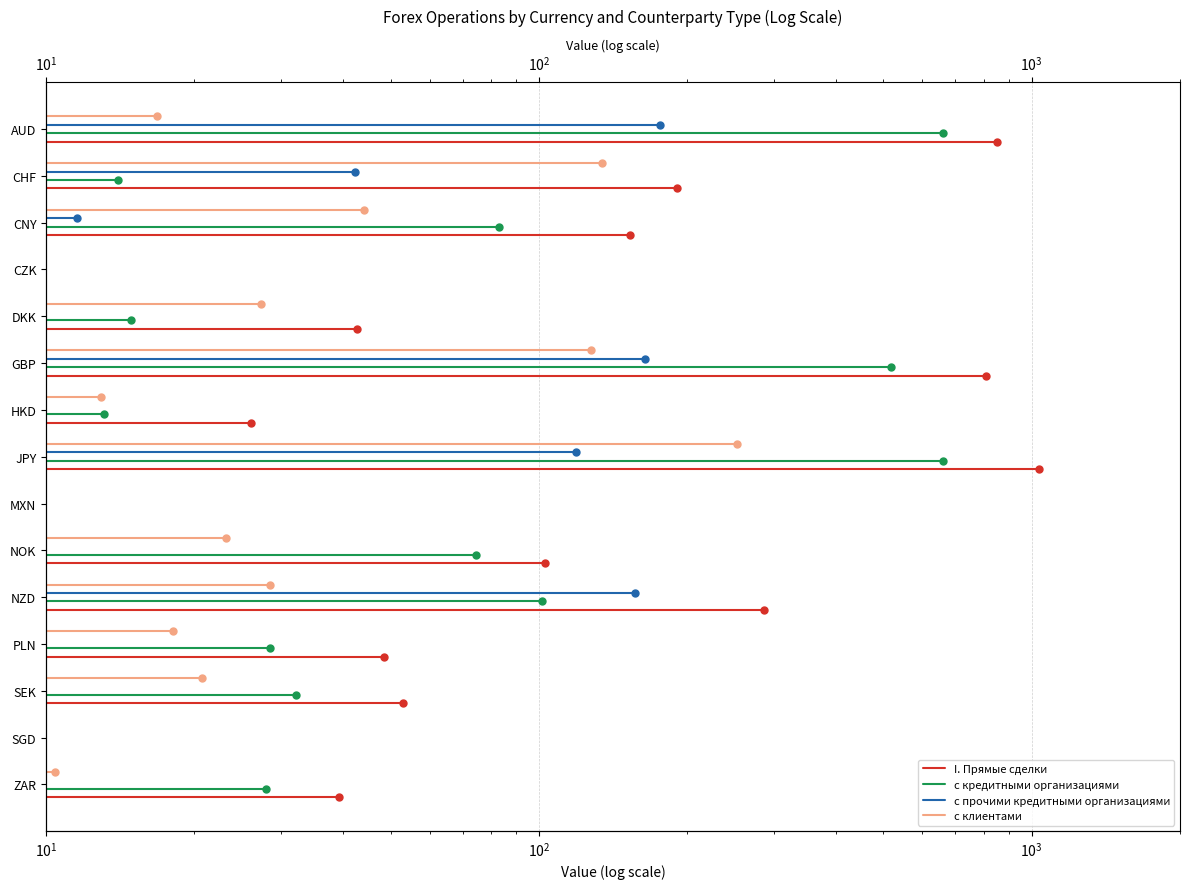

Which series contains the lowest Y value?

I. Прямые сделки